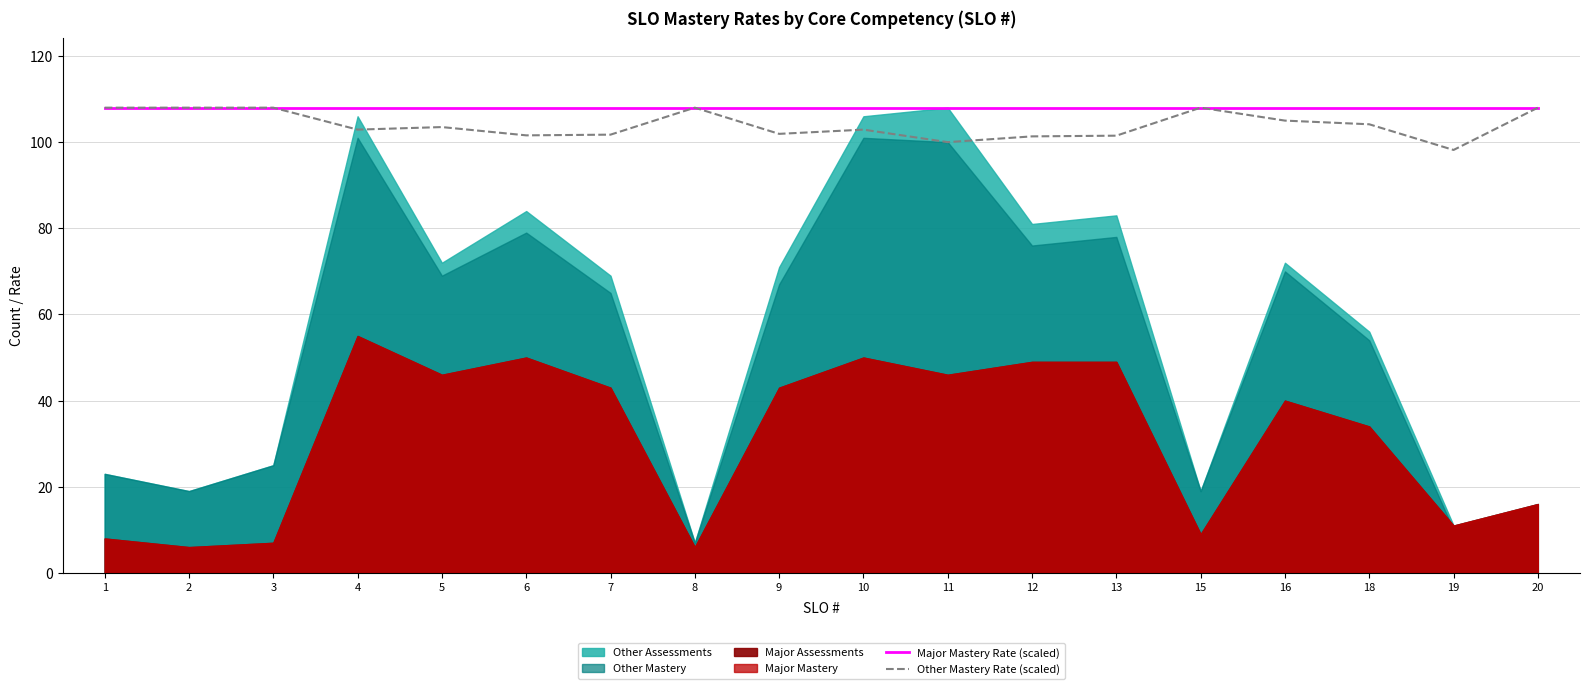

True or false: Other Mastery Rate (scaled) and Major Mastery Rate (scaled) cross at least once.

False